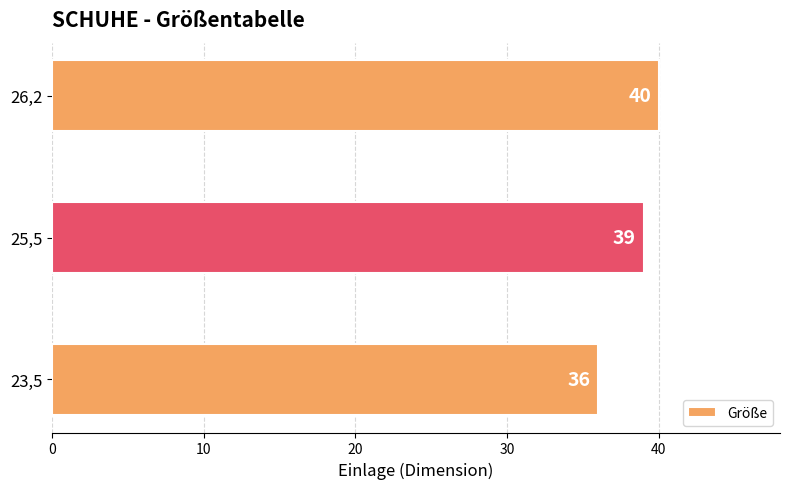

What is the minimum value shown in the chart?

36